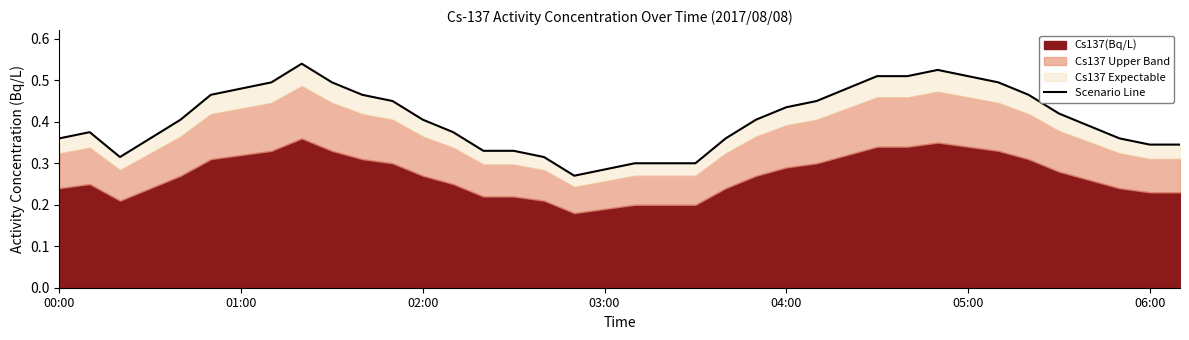

Reading left to right, extract all data points from this chart.

0.4	0.4	0.3	0.4	0.4	0.5	0.5	0.5	0.5	0.5	0.5	0.4	0.4	0.4	0.3	0.3	0.3	0.3	0.3	0.3	0.3	0.3	0.4	0.4	0.4	0.4	0.5	0.5	0.5	0.5	0.5	0.5	0.5	0.4	0.4	0.4	0.3	0.3